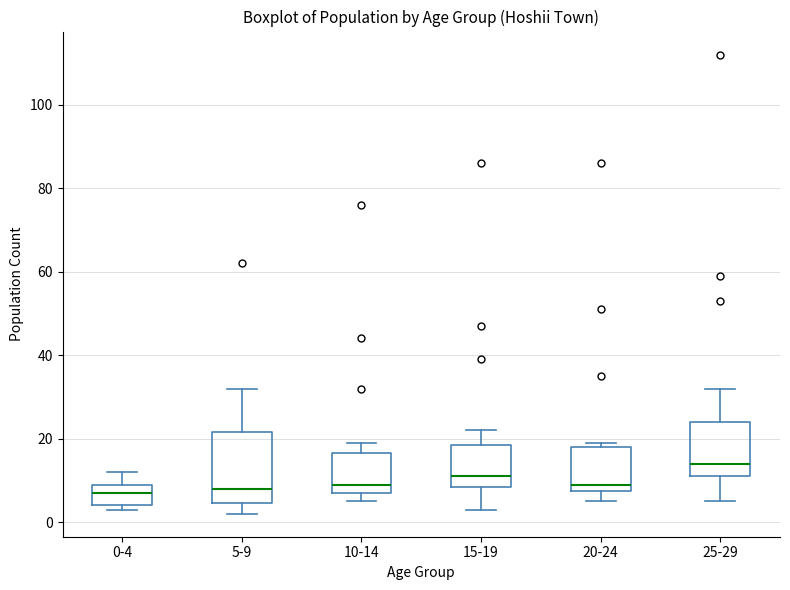

Reading left to right, read every box against the y-axis: the position of its median line, the range the box covers, and the ends of its whiskers. The values are not printed on the chart, so give them approximately, as read against the axis.

0-4: median 8, box 4 to 10, whiskers 4 (just below the box's lower edge) to 12
5-9: median 8, box 4 to 22, whiskers 2 to 32
10-14: median 10, box 8 to 16, whiskers 6 to 20
15-19: median 12, box 8 to 18, whiskers 4 to 22
20-24: median 10, box 8 to 18, whiskers 6 to 20
25-29: median 14, box 12 to 24, whiskers 6 to 32